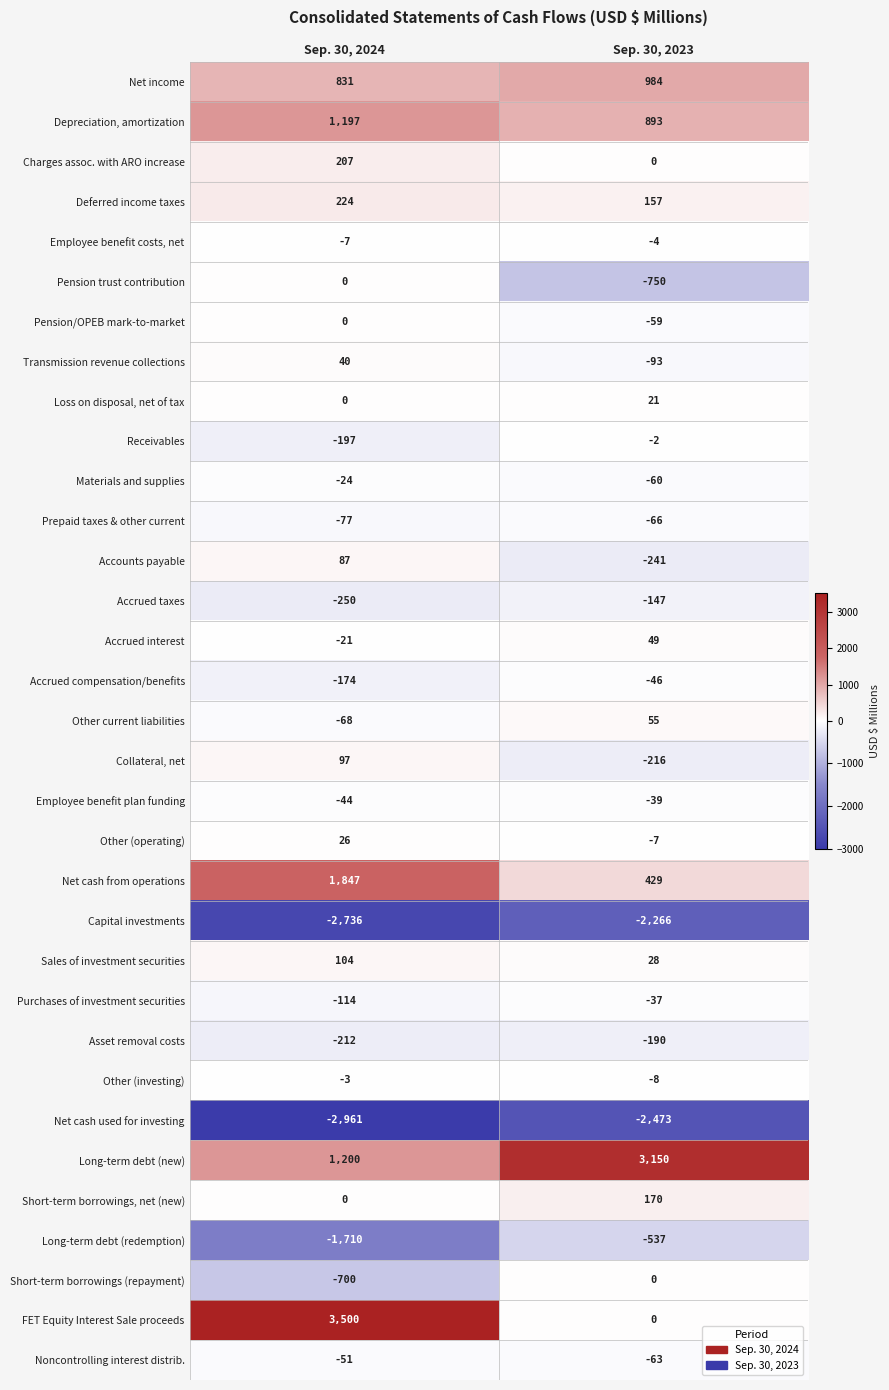

Which category has the lowest value across all series?

Sep. 30, 2024